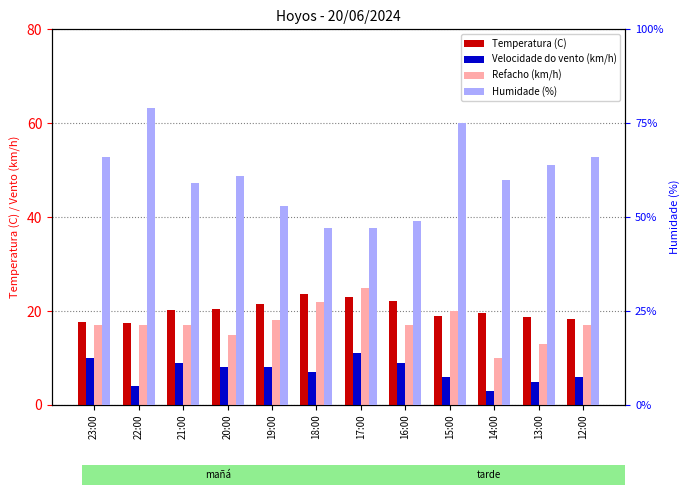

How many data points in Temperatura (C) are less than 20?

6